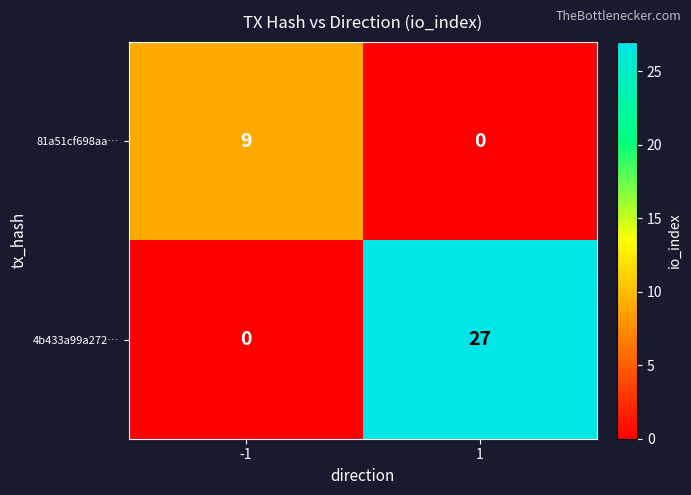

Rank the series at 1 from lowest to highest value.

81a51cf698aa…, 4b433a99a272…